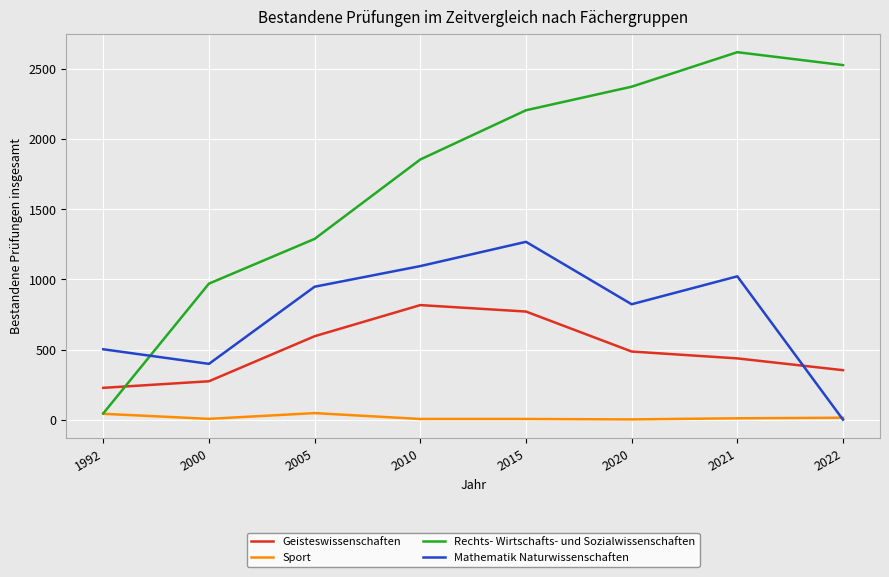

In Geisteswissenschaften, how many points are higher than both neighbors (excluding endpoints)?

1